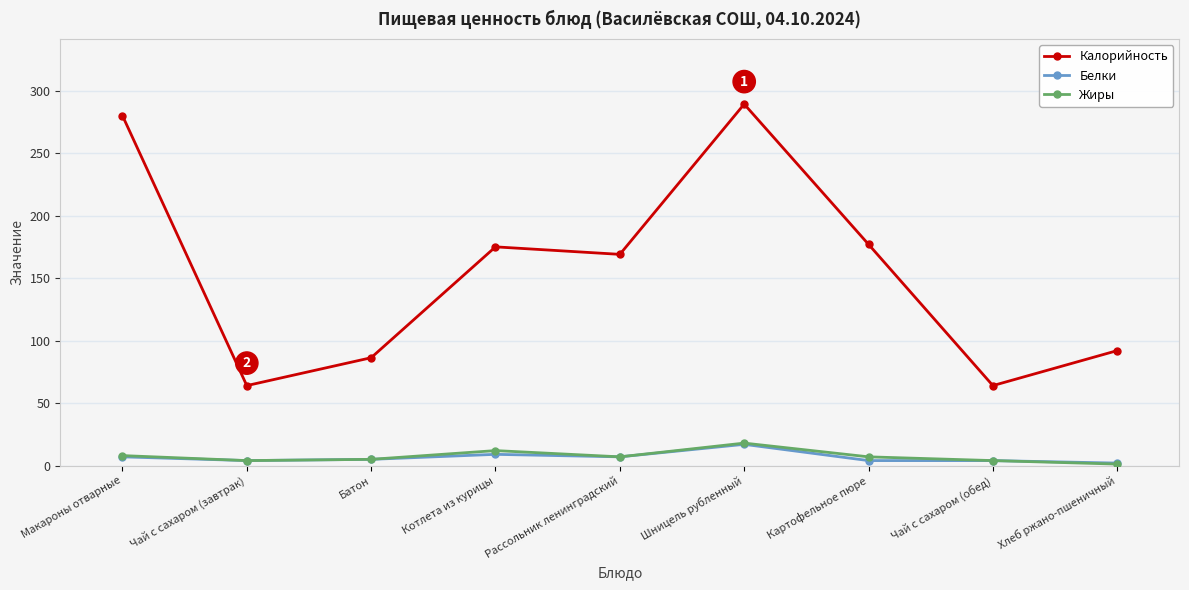

Where does the Калорийность series first go above 169?

Макароны отварные